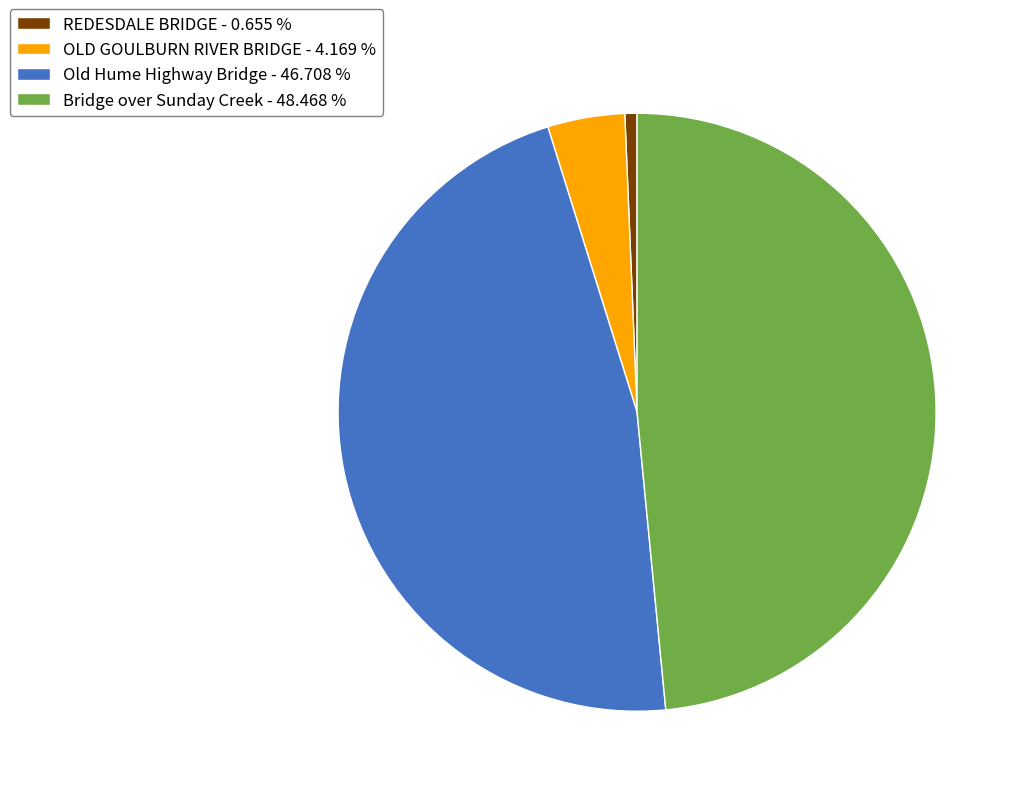

Which has a higher value, Old Hume Highway Bridge or REDESDALE BRIDGE?

Old Hume Highway Bridge